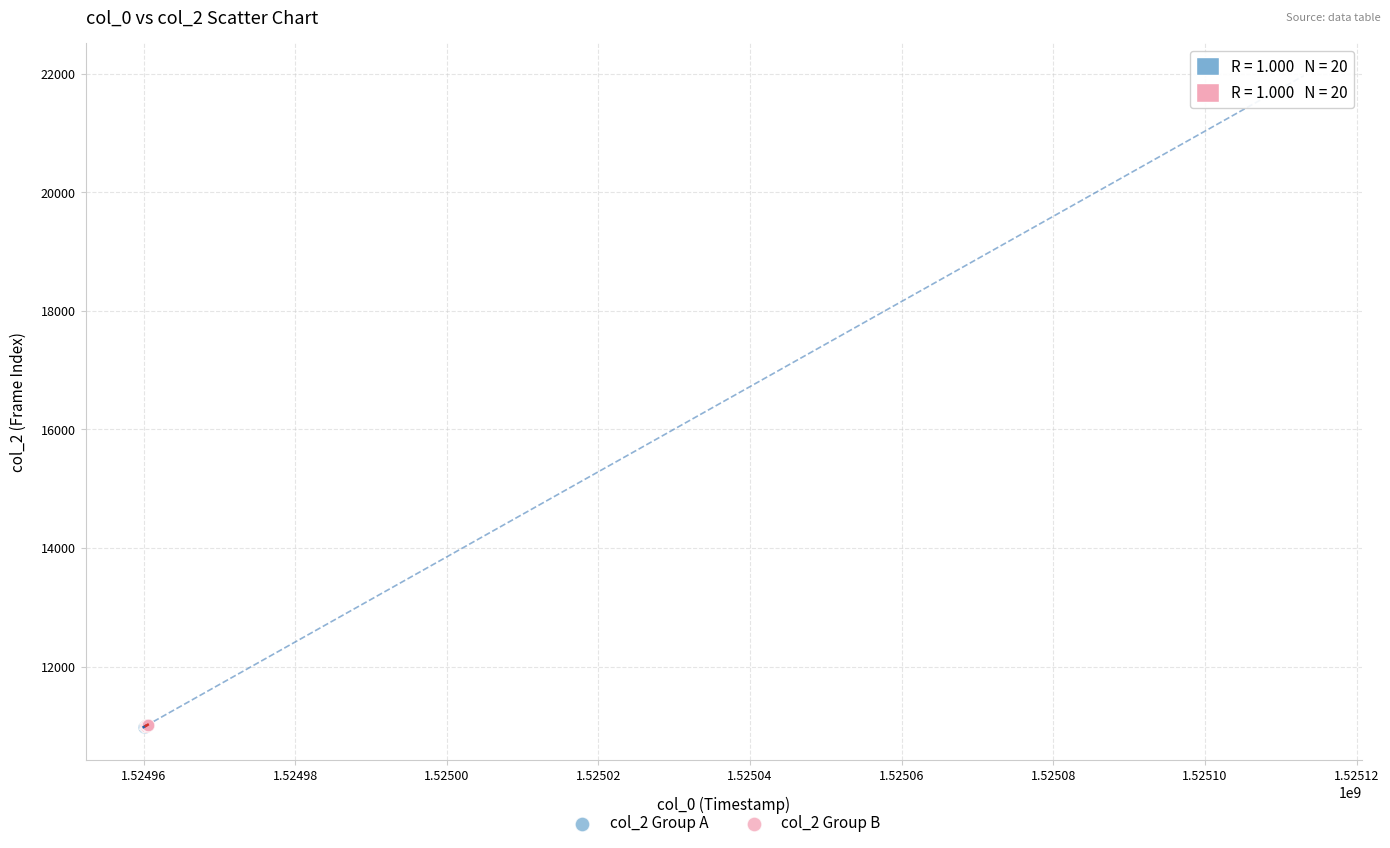

What are all the series names shown in the legend?

col_2 Group A, col_2 Group B